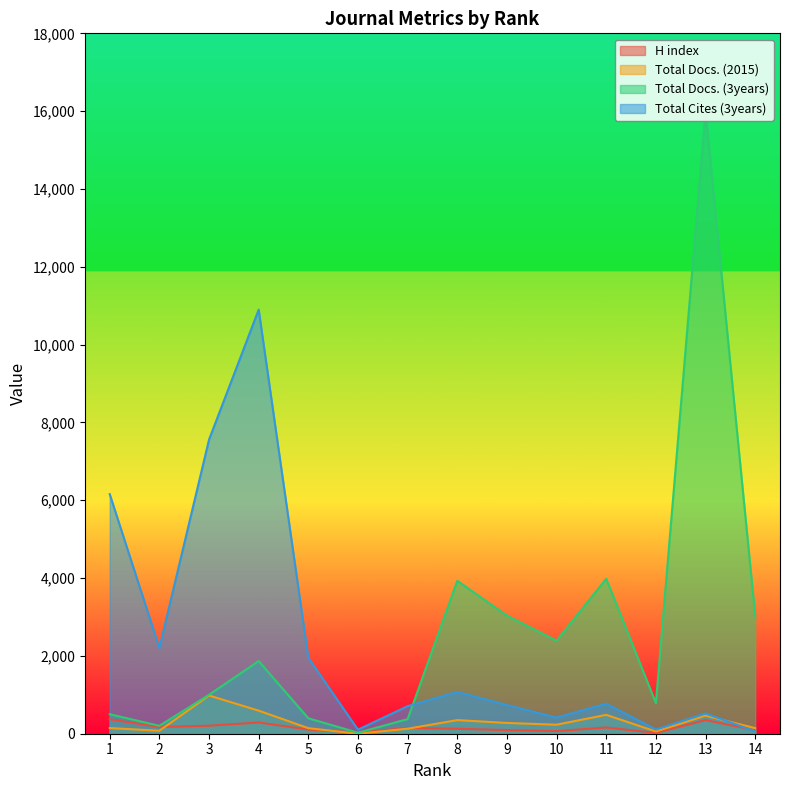

Reading left to right, what are all the values shown in this chart?

H index: 1=372	2=172	3=206	4=289	5=107	6=32	7=149	8=127	9=94	10=67	11=160	12=21	13=351	14=90
Total Docs. (2015): 1=145	2=77	3=982	4=593	5=143	6=0	7=129	8=350	9=277	10=232	11=485	12=58	13=466	14=144
Total Docs. (3years): 1=501	2=204	3=1001	4=1867	5=397	6=26	7=376	8=3930	9=3036	10=2391	11=3983	12=787	13=15979	14=3036
Total Cites (3years): 1=6157	2=2204	3=7558	4=10899	5=1951	6=104	7=708	8=1075	9=738	10=414	11=772	12=109	13=522	14=62